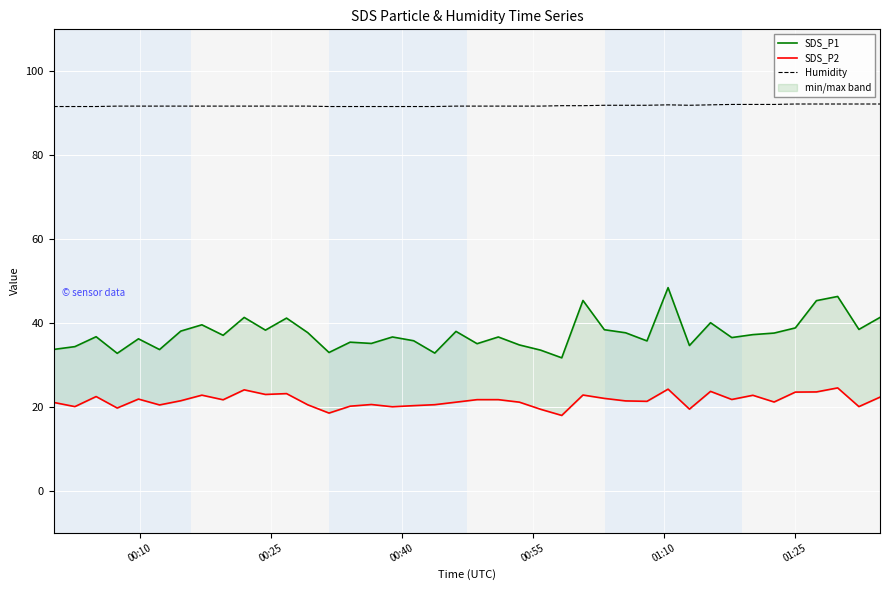

Is the value of SDS_P2 at 29 greater than the value of SDS_P1 at 31?

No